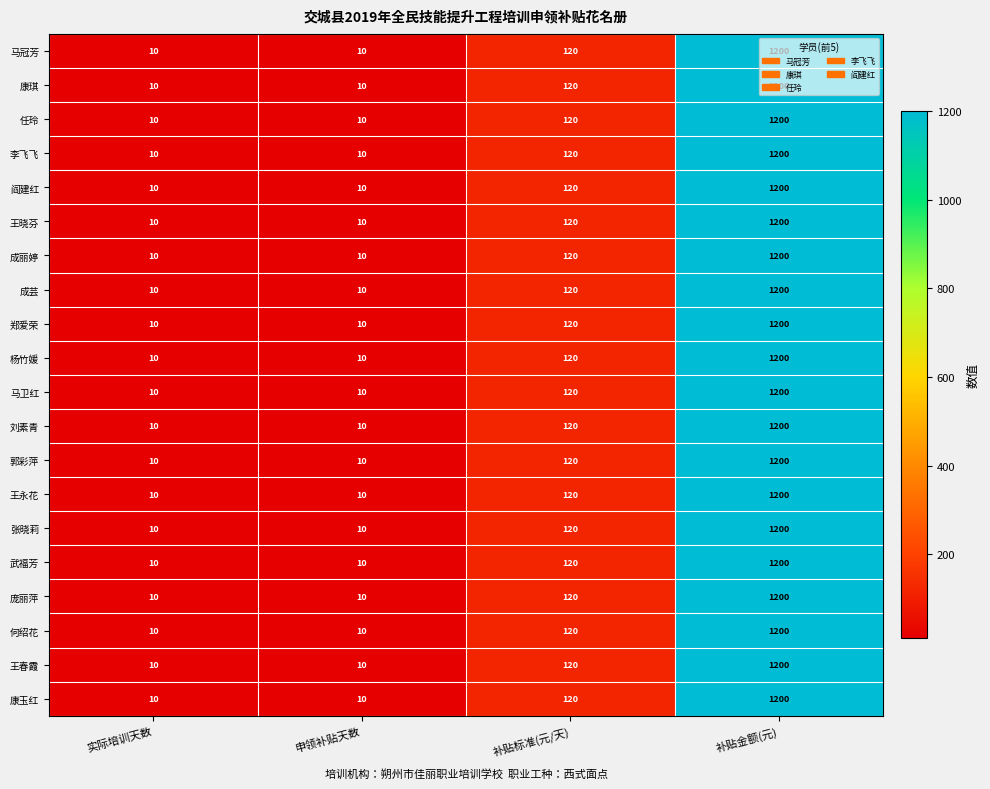

Is it true that 成丽婷 equals 679 at 补贴金额(元)?

False